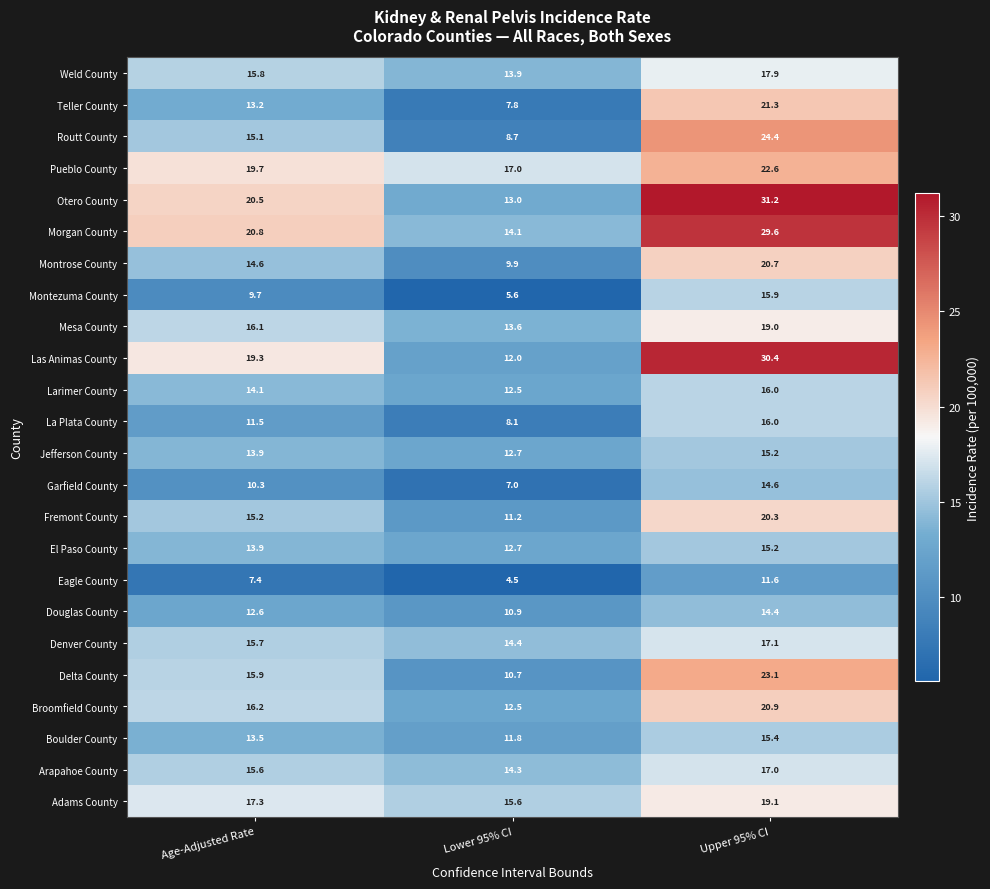

Which series has the largest total across all categories?

Otero County